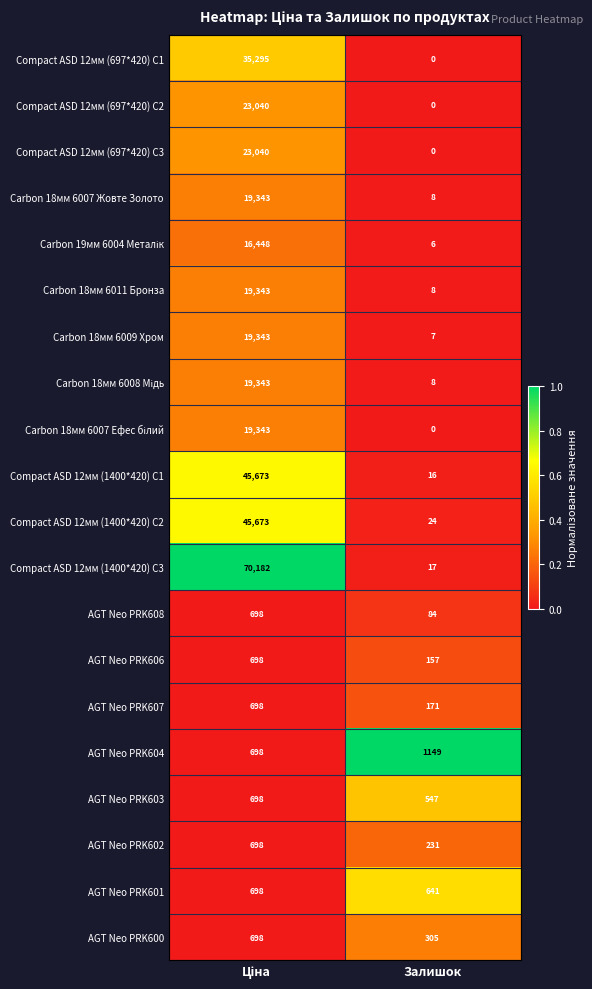

What is the total value across all series at Залишок?

3379